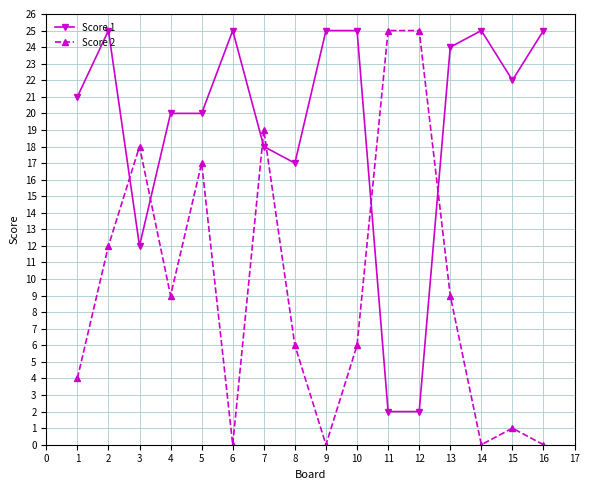

Count the number of data series in this chart.

2